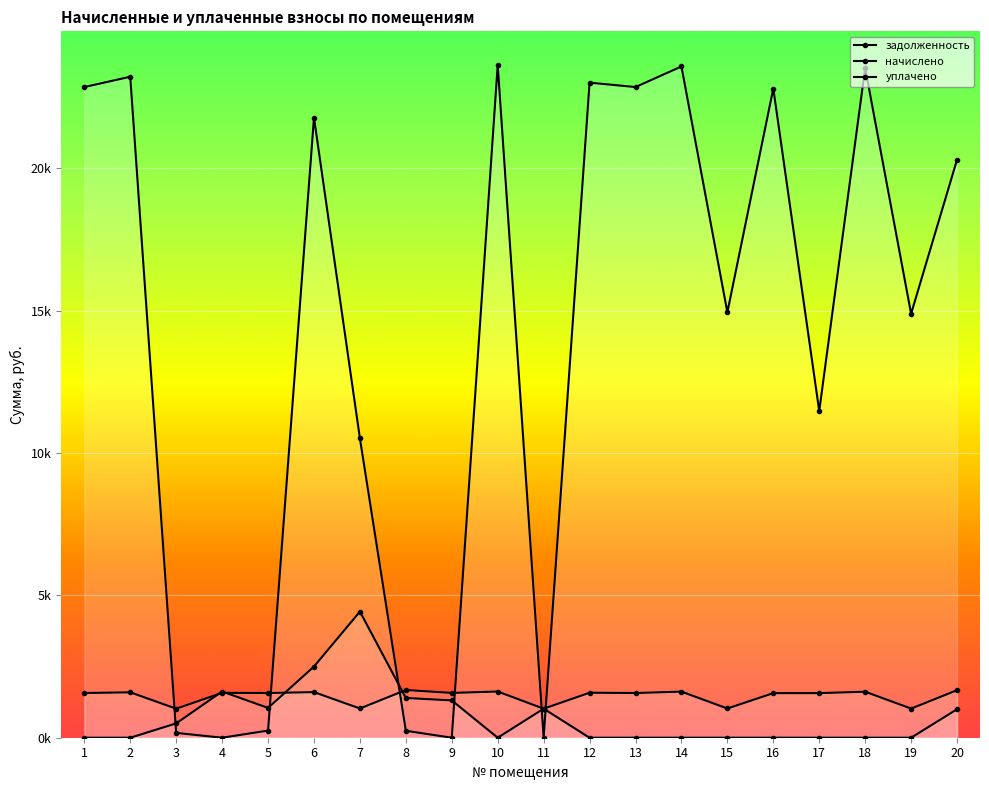

Is the value of задолженность at 4 greater than the value of начислено at 9?

No